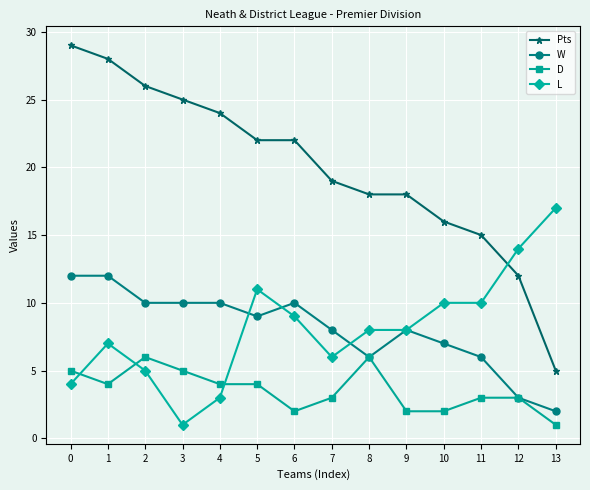

True or false: W has more than 1 interior local peaks.

True